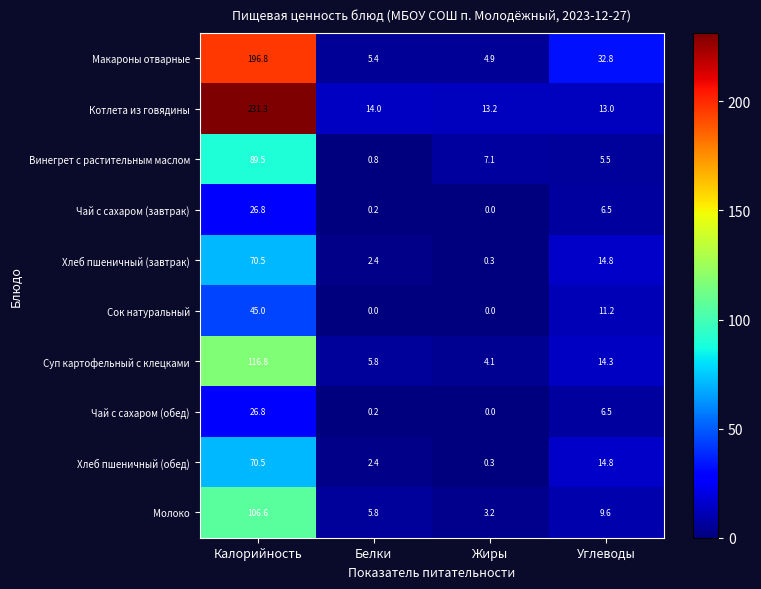

Between Белки and Углеводы, which series saw the biggest shift?

Макароны отварные